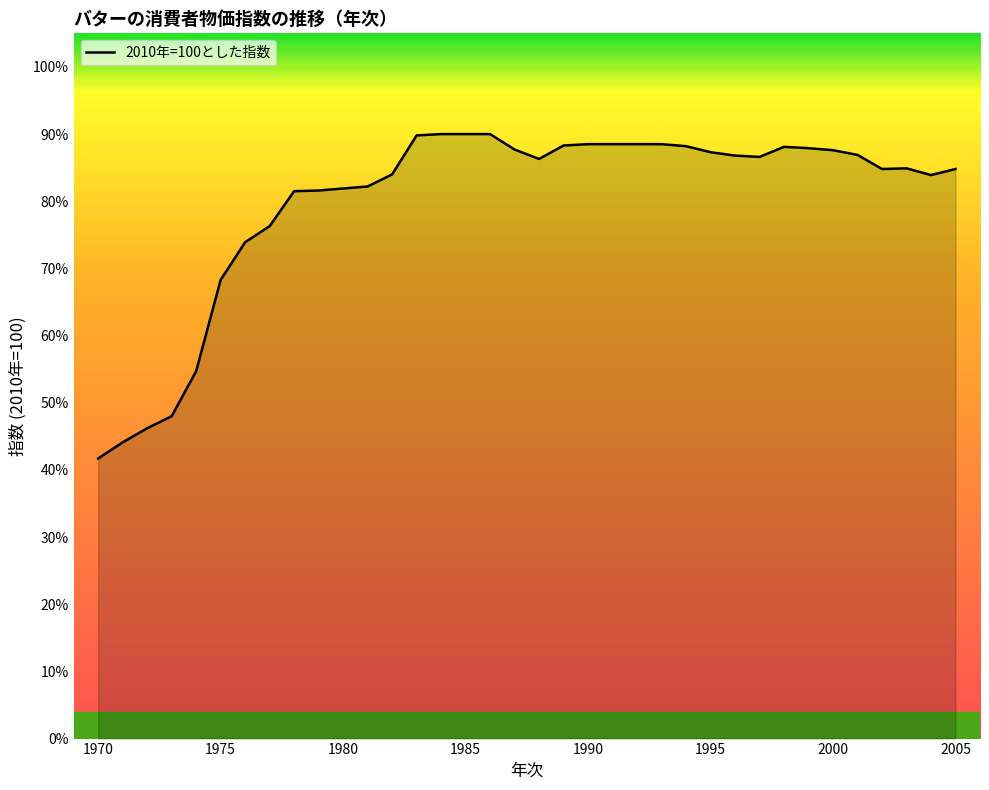

How many categories are shown in the chart?

36